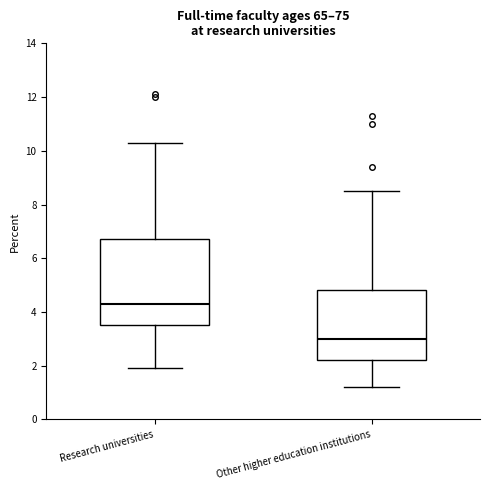

Where is the lower edge of the box for Research universities on the y-axis? The values are not printed on the chart, so give them approximately, as read against the axis.

3.6